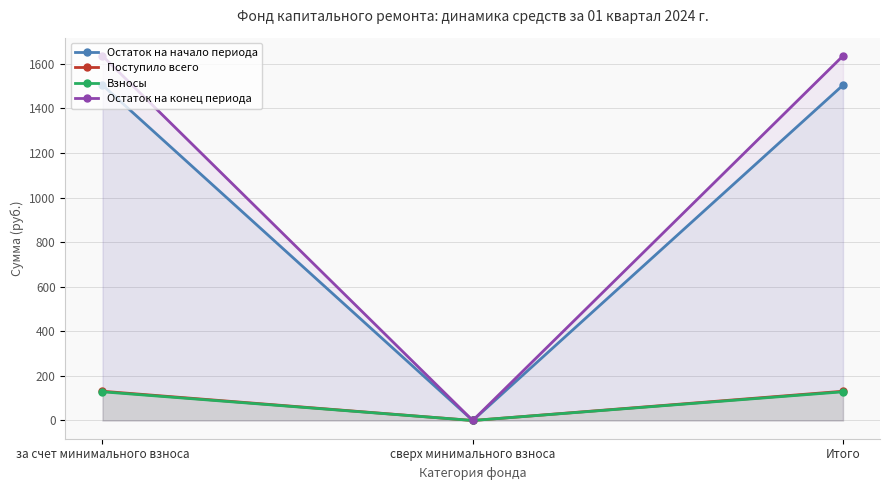

How many data points in Взносы are above 128?

2